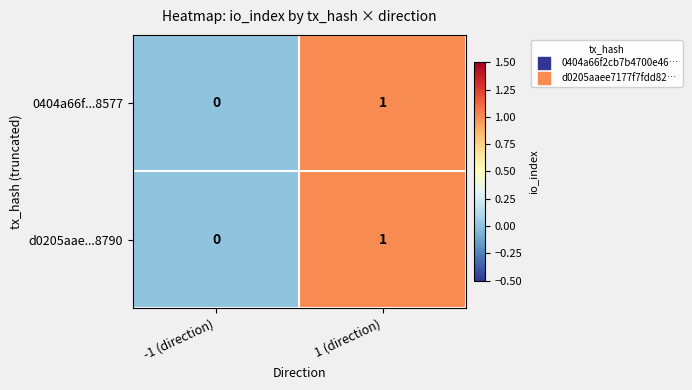

Reading left to right, extract all data points from this chart.

0404a66f...8577: 0	1
d0205aae...8790: 0	1